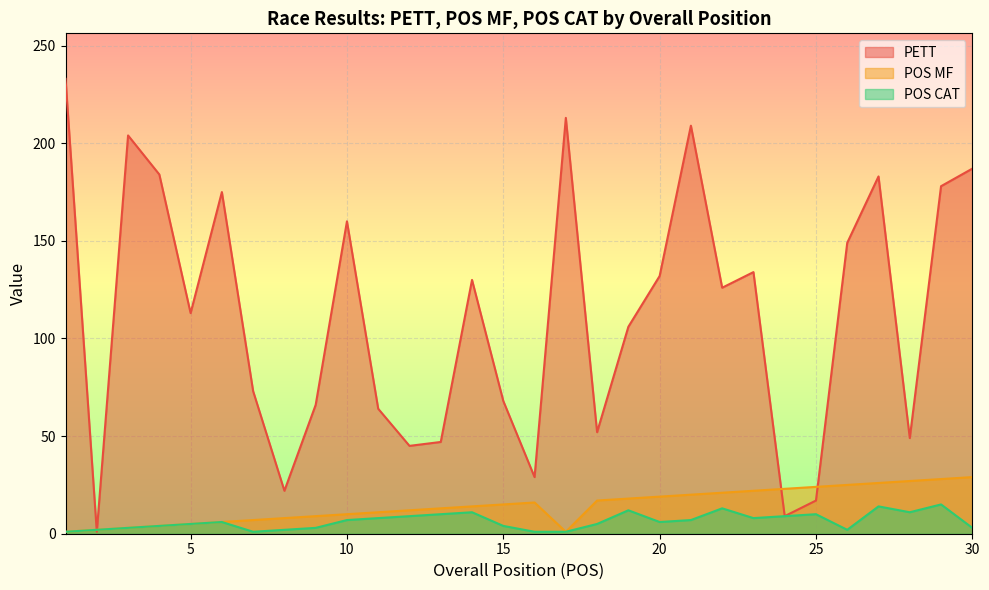

Which label corresponds to the smallest value in the chart?

2